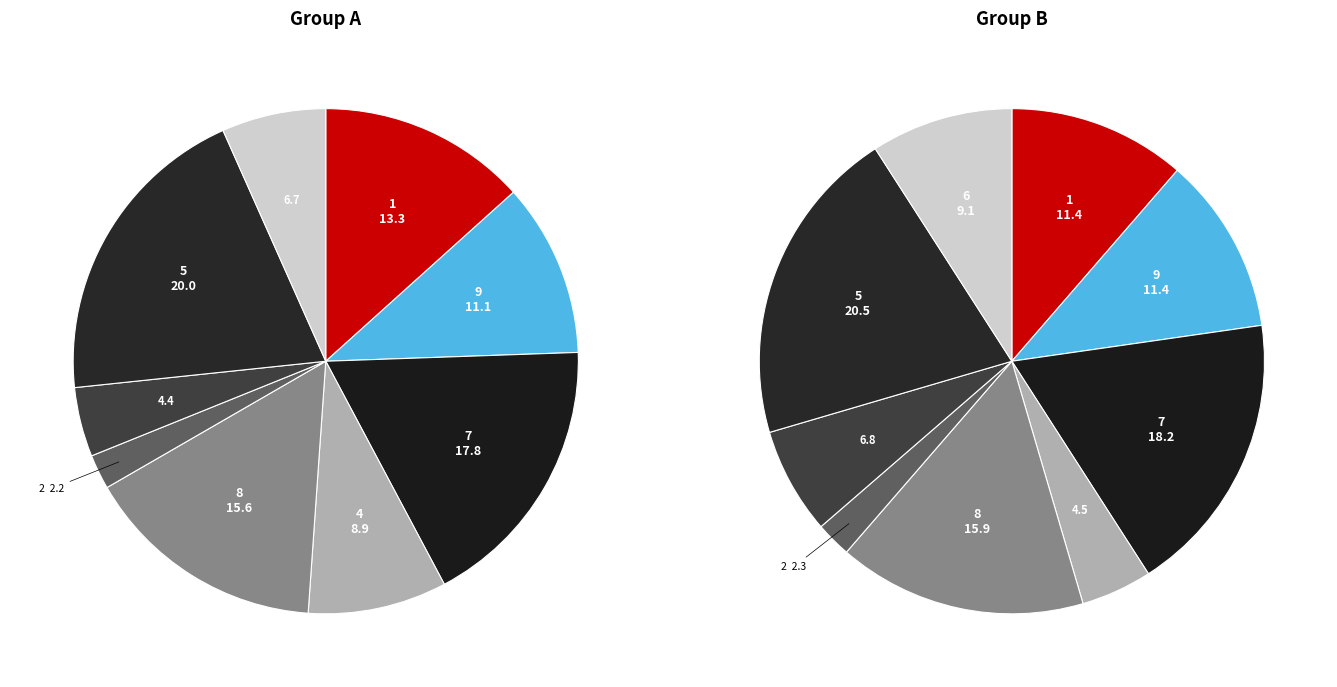

Is there any slice that represents more than half of the pie?

No